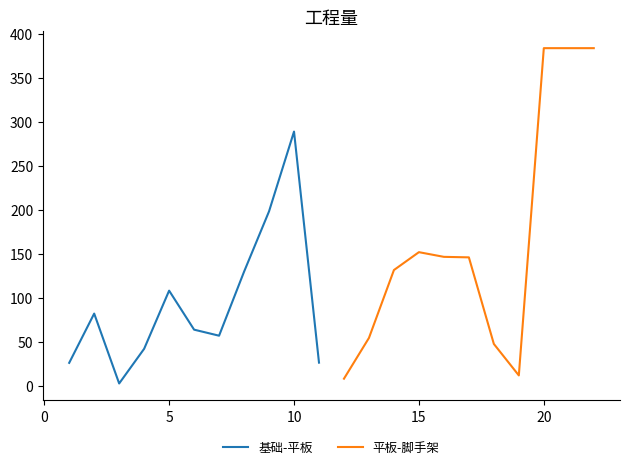

Does the chart have visible grid lines?

No